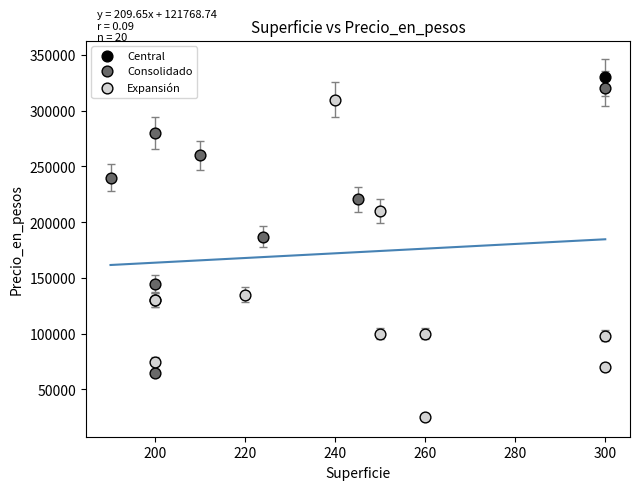

Which series contains the lowest Y value?

Expansión